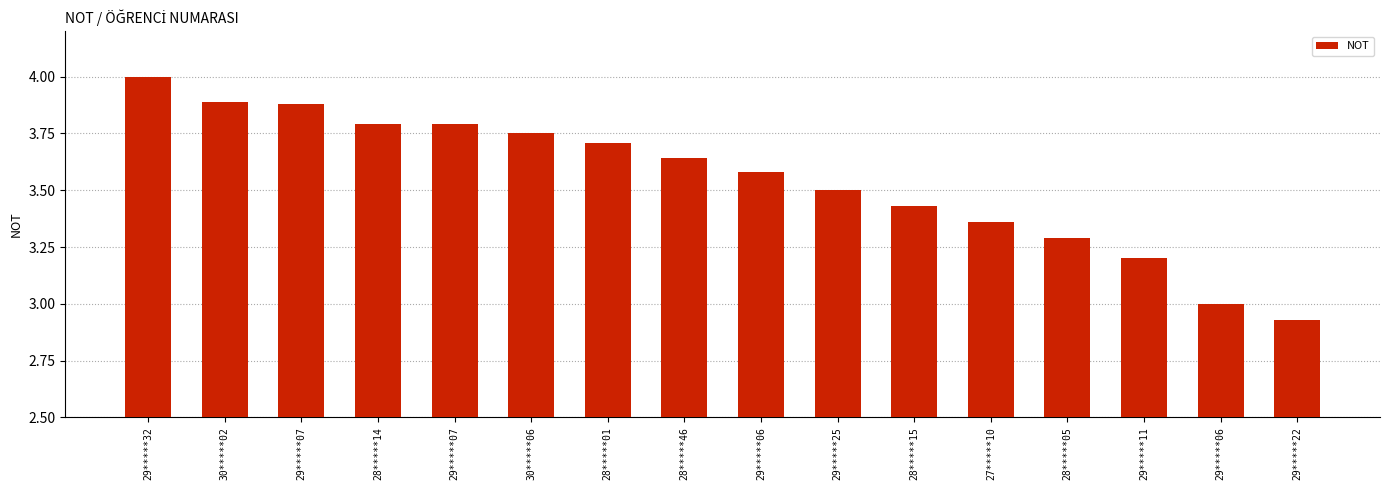

What value does the data have at 29*****32?

4.0